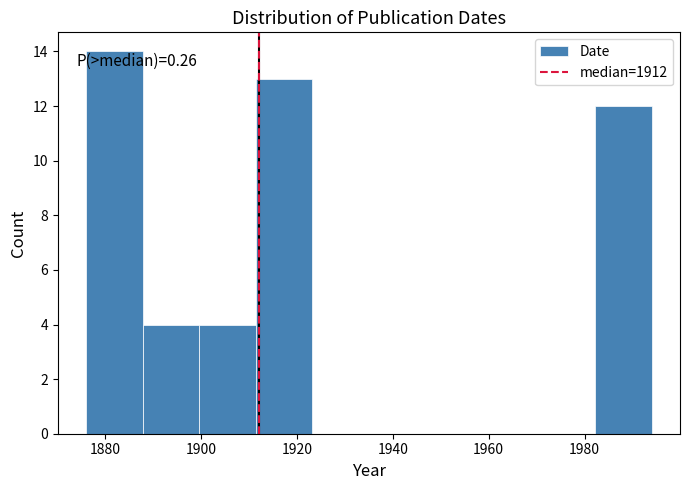

Over which range of the x-axis is the bar tallest?

1876.0 to 1887.8